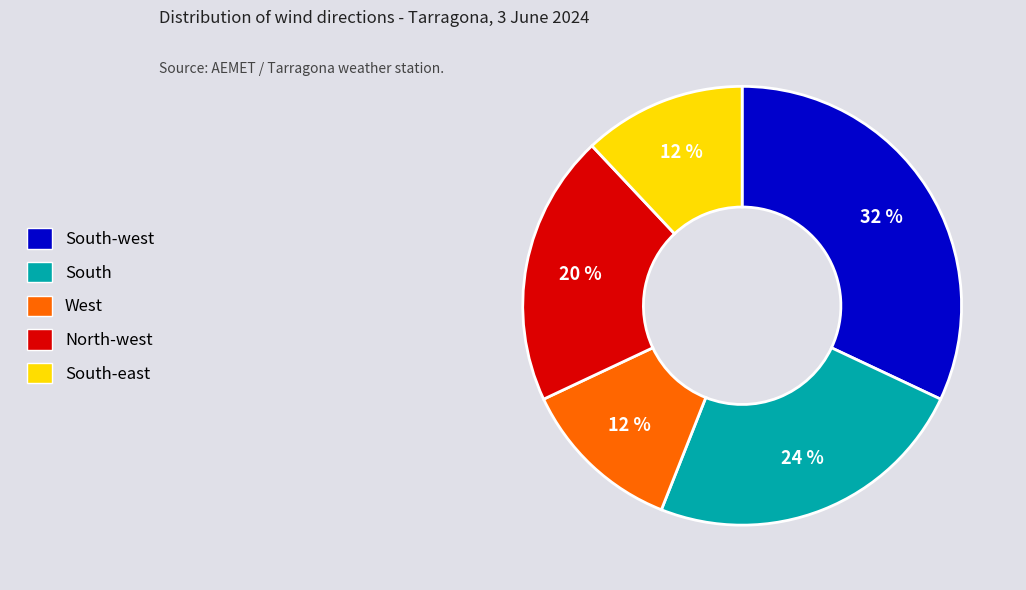

Is there any slice that represents more than half of the pie?

No